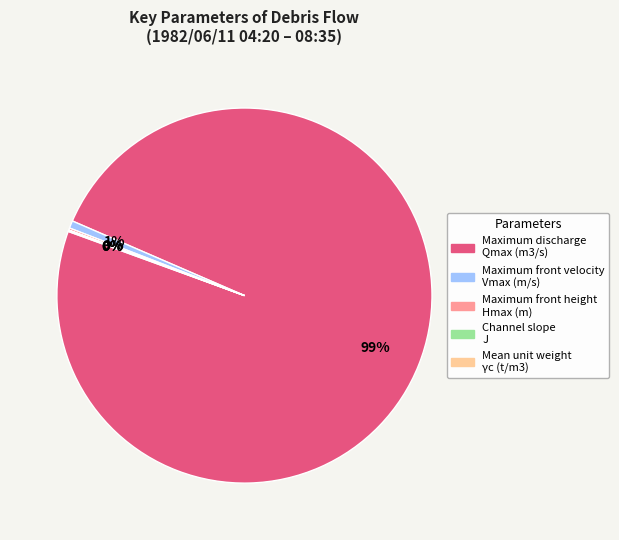

To the nearest percent, what percentage of the pie is Maximum front velocity Vmax (m/s)?

1%